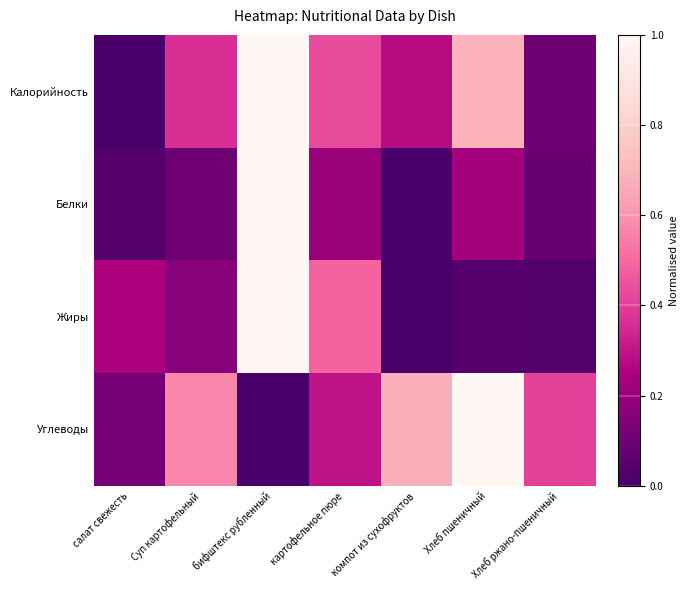

List the series in order of their peak value, highest first.

Калорийность, Белки, Жиры, Углеводы